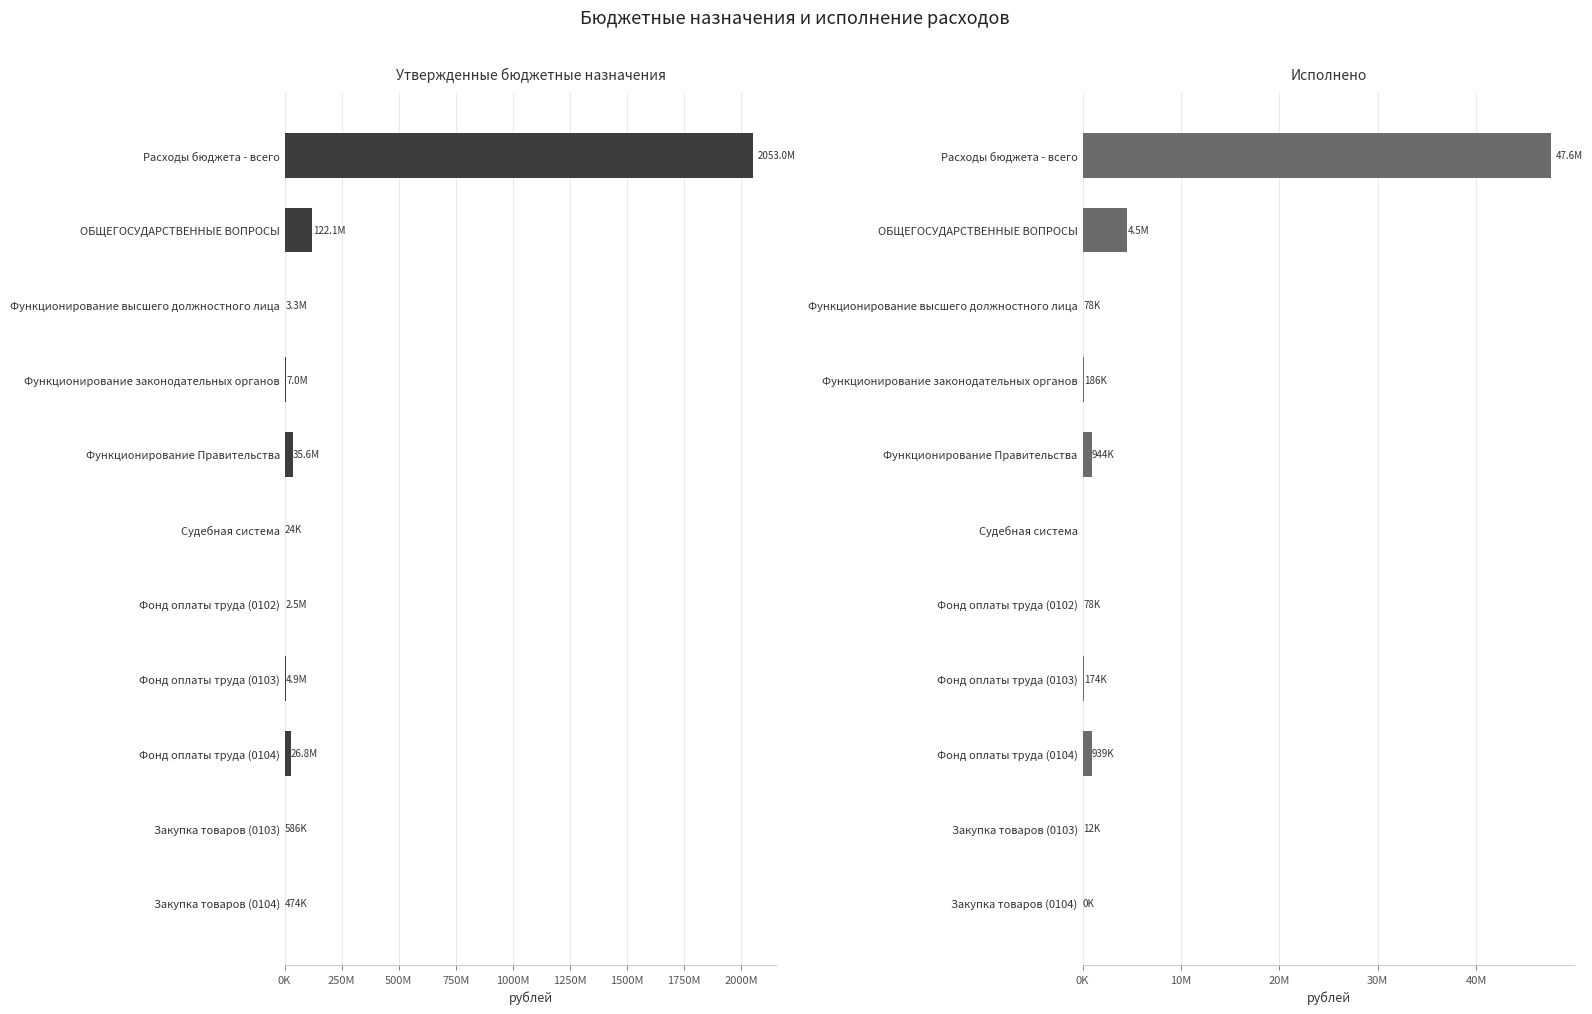

What is the difference between the maximum and second lowest values in the Исполнено series?

47598862.1